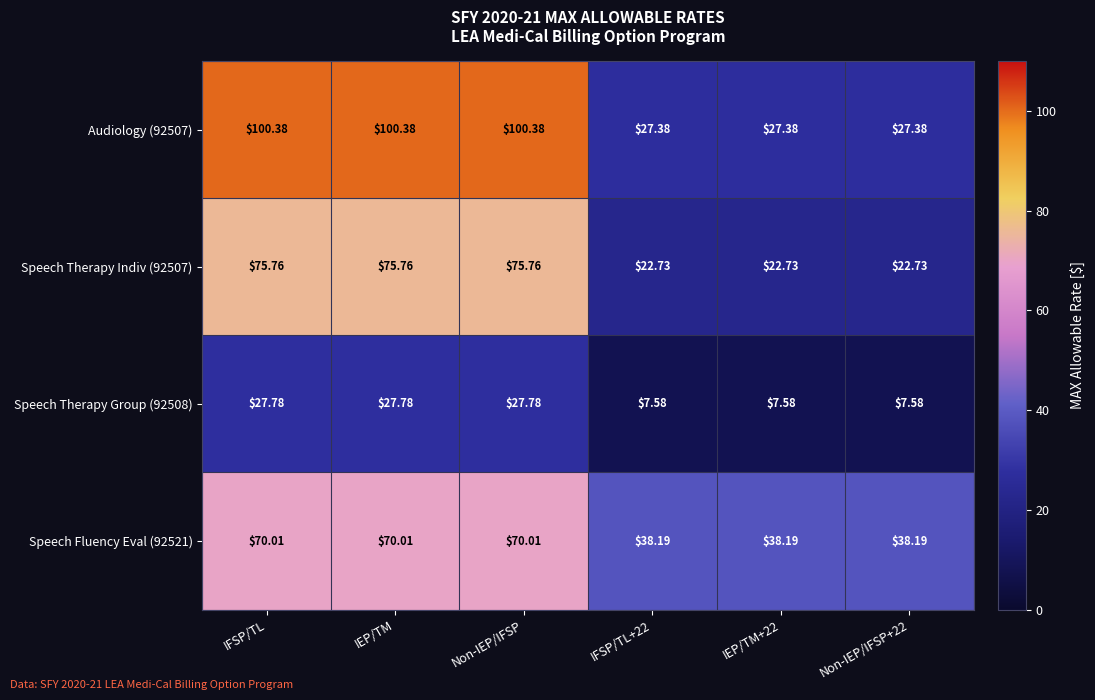

Is the value of Speech Therapy Group (92508) at Non-IEP/IFSP greater than the value of Speech Fluency Eval (92521) at IFSP/TL?

No